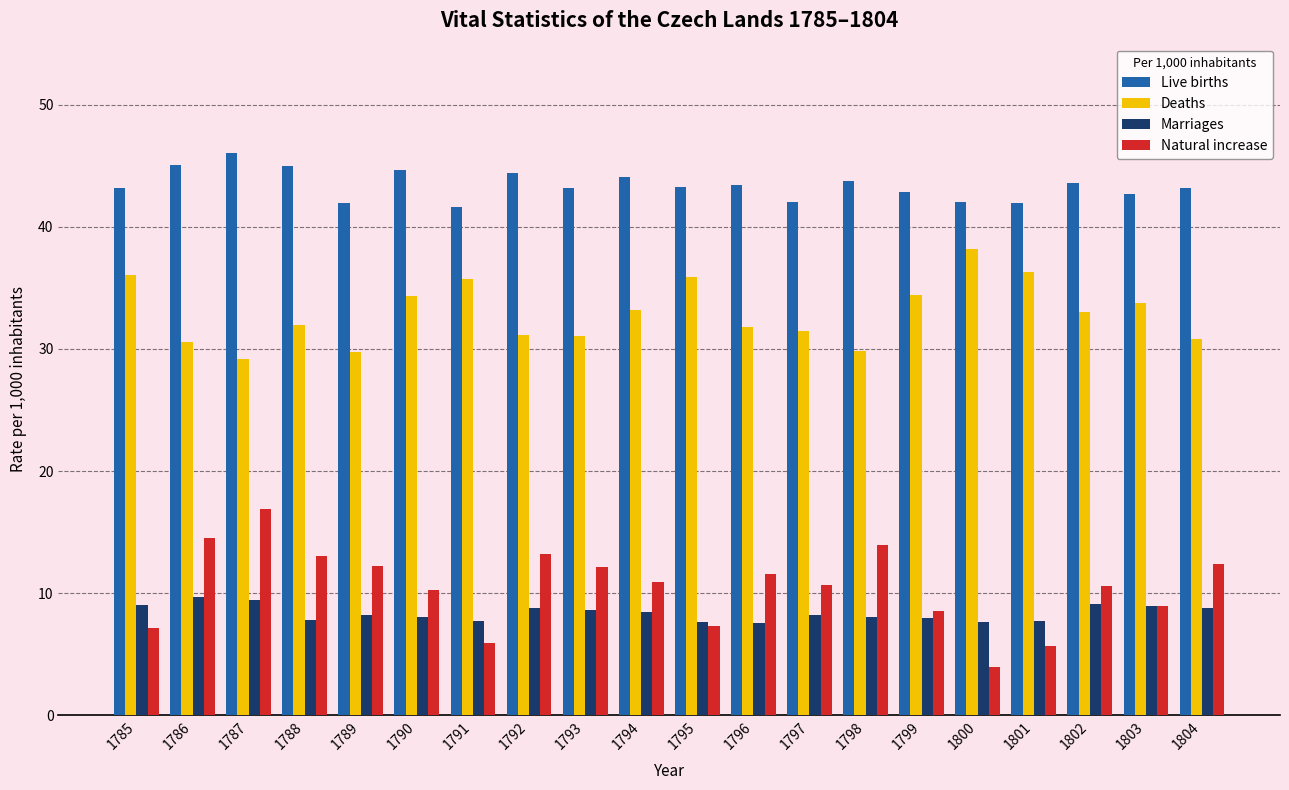

How many distinct data groups are displayed?

4